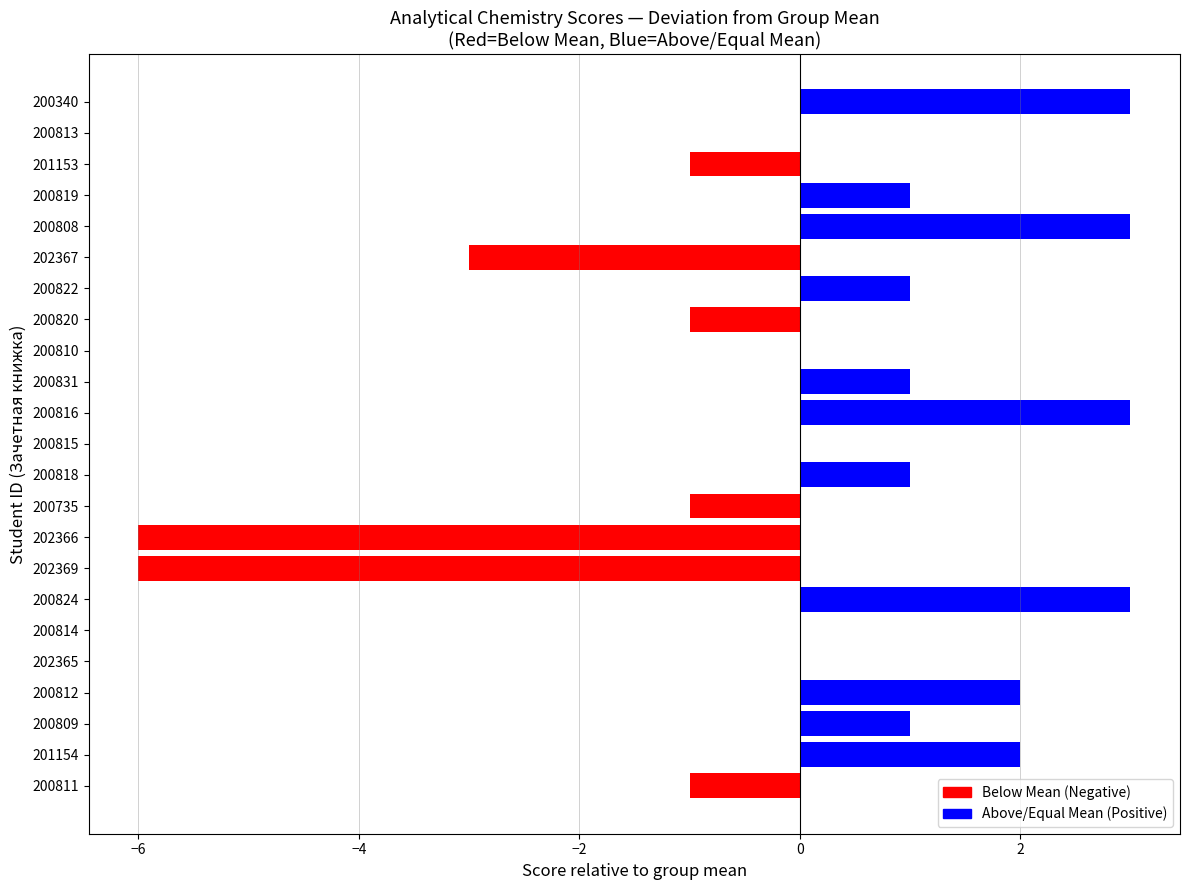

True or false: the data shows -3 at 200815.

False